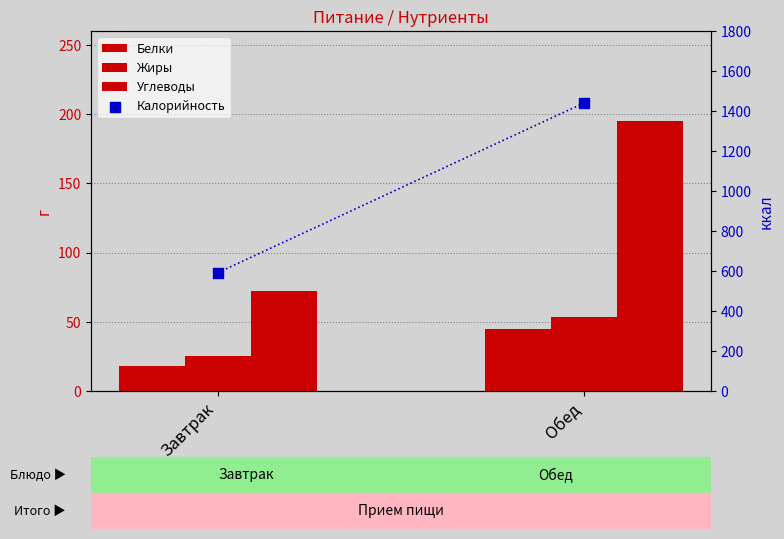

What are all the series names shown in the legend?

Белки, Жиры, Углеводы, Калорийность